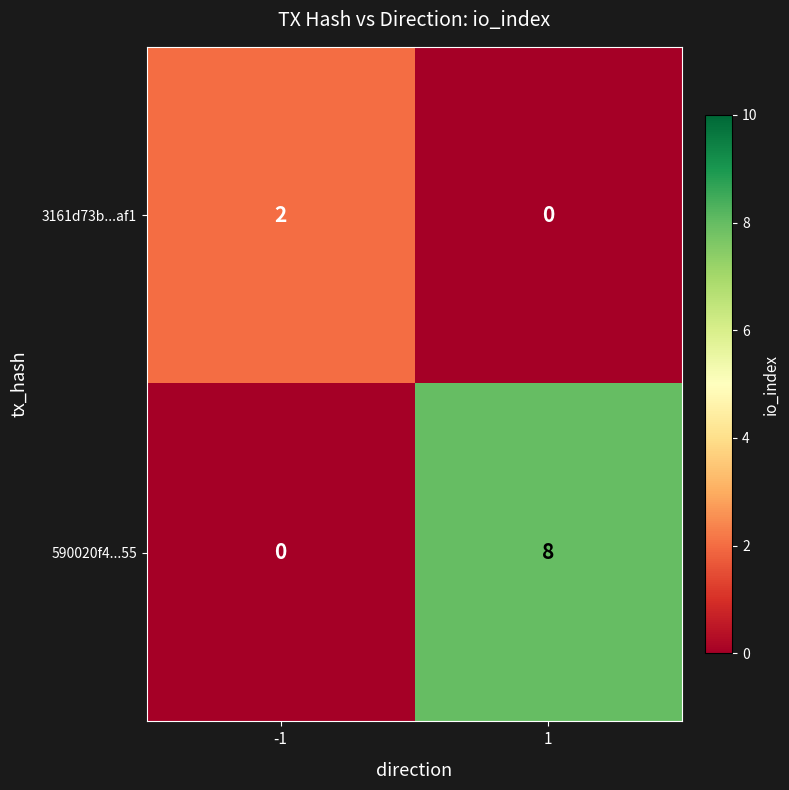

How many distinct data groups are displayed?

2